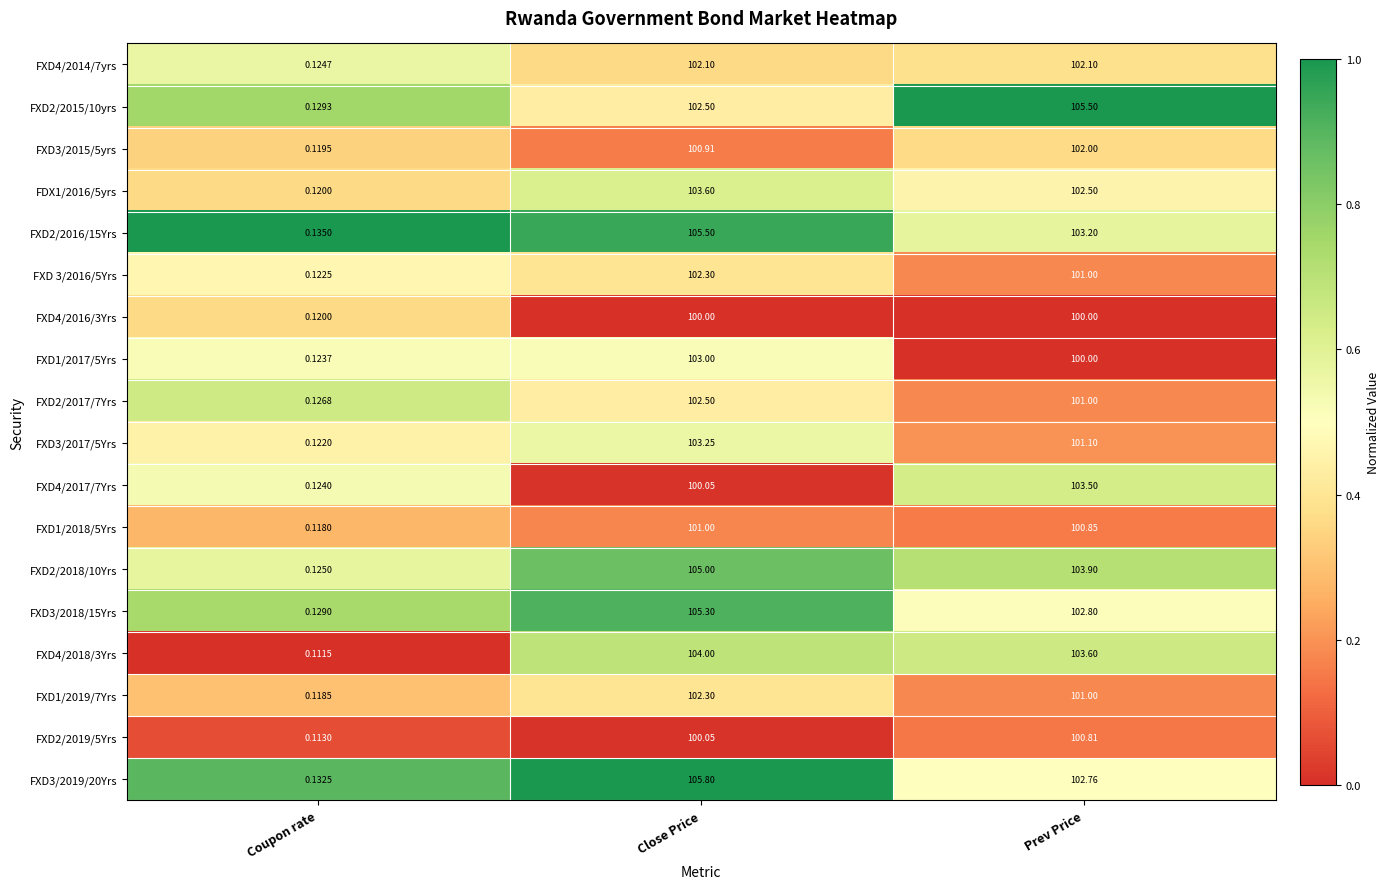

At which category is the sum across all series the highest?

Close Price